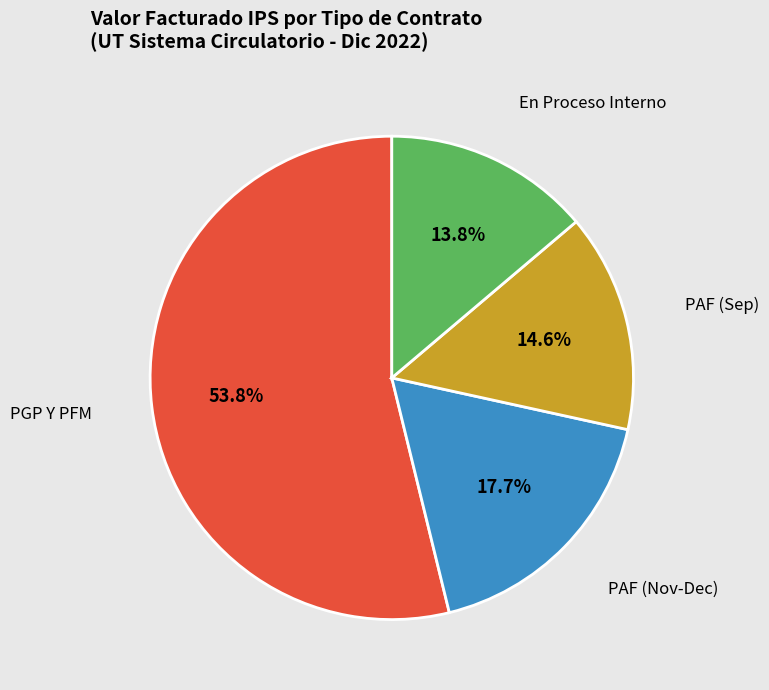

What is the majority slice?

PGP Y PFM